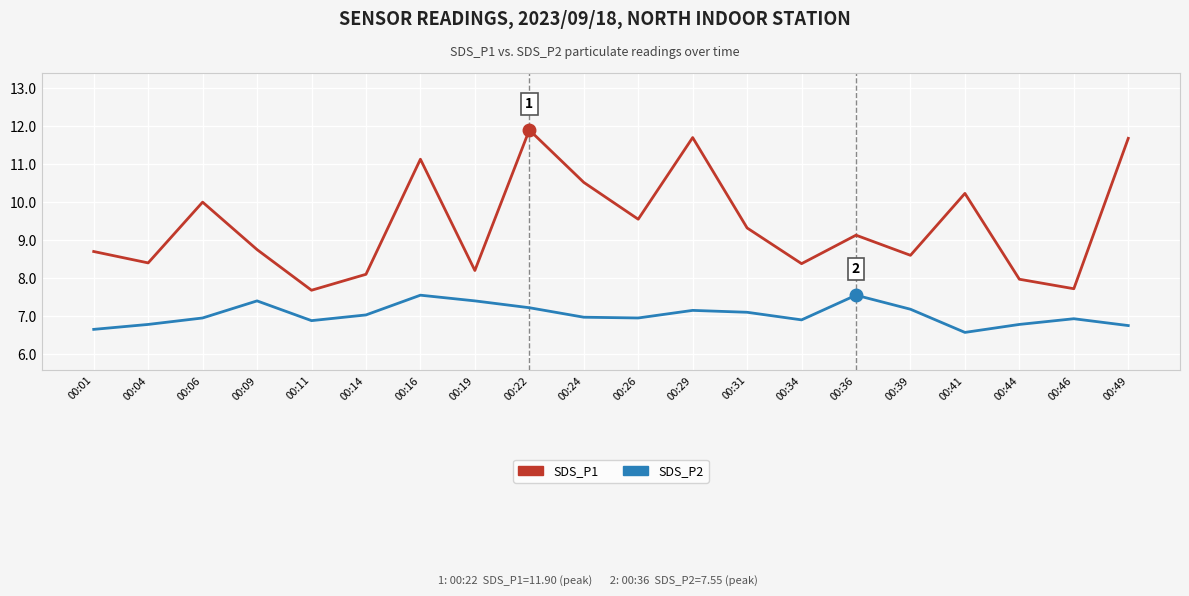

In SDS_P2, how many points are lower than both neighbors (excluding endpoints)?

4